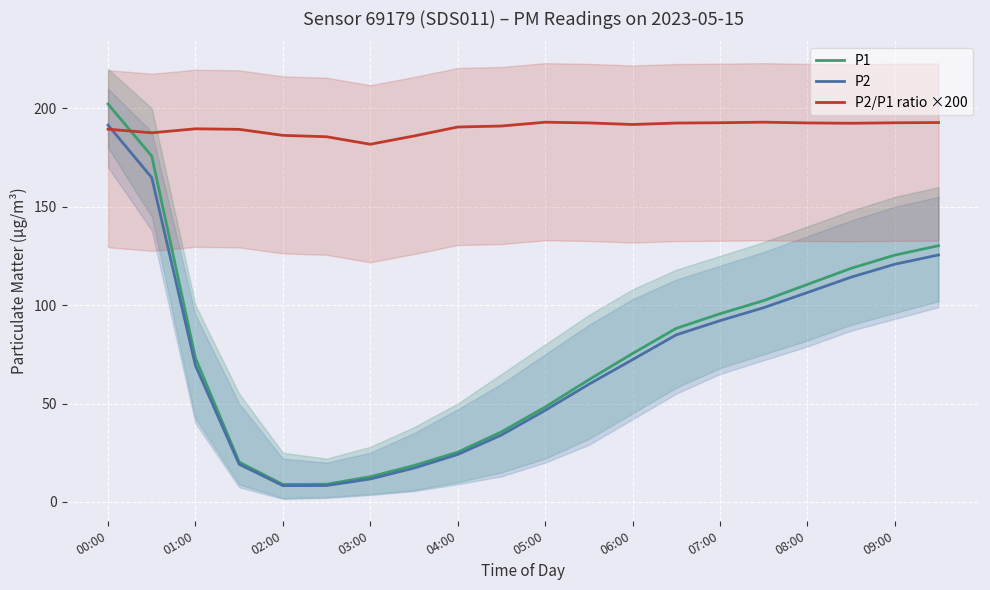

Which series ends up on top after the final intersection of P2/P1 ratio ×200 and P2?

P2/P1 ratio ×200